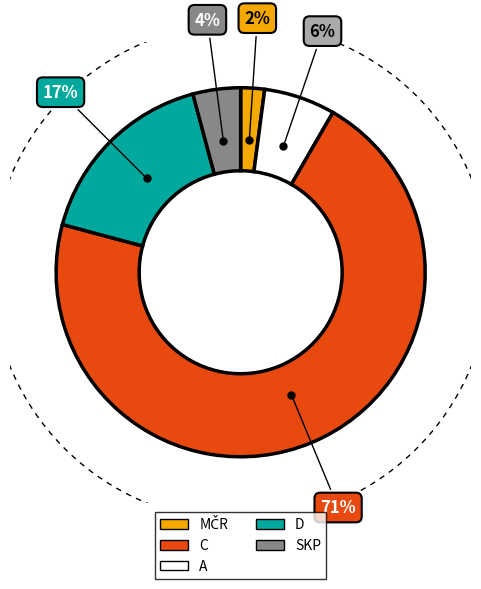

Does A represent more than half of the total?

No